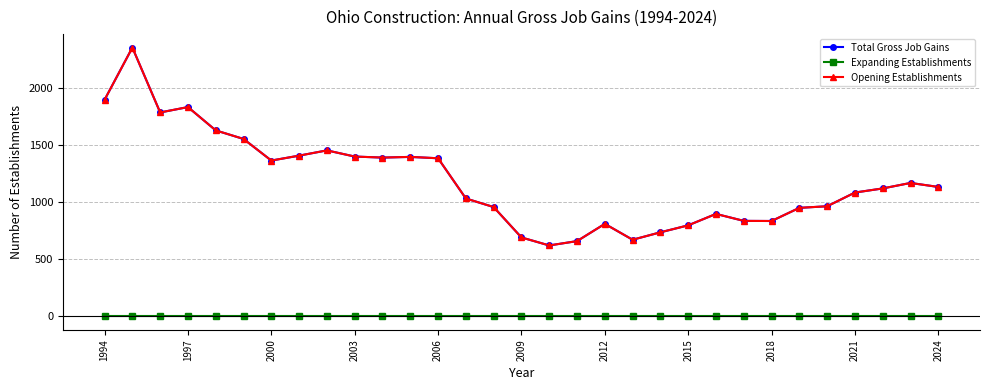

Is this an area chart (filled region under the line)?

No